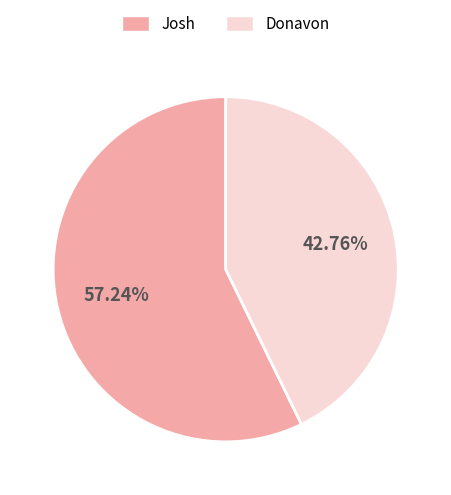

Do Donavon and Josh together represent more than half of the pie?

Yes